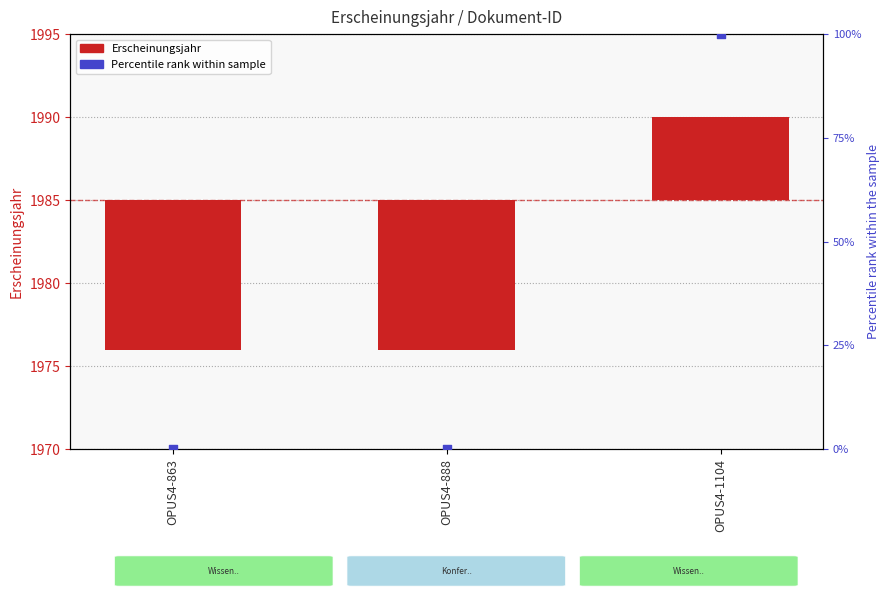

At which category is the sum across all series the highest?

OPUS4-1104